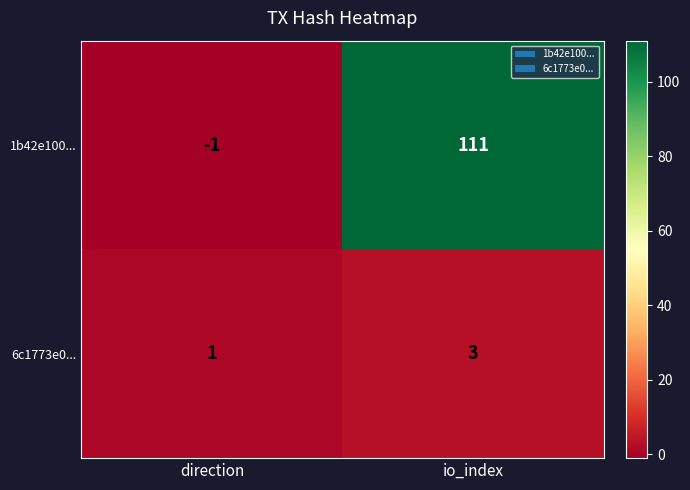

List the series in order of their overall mean, highest first.

1b42e100..., 6c1773e0...